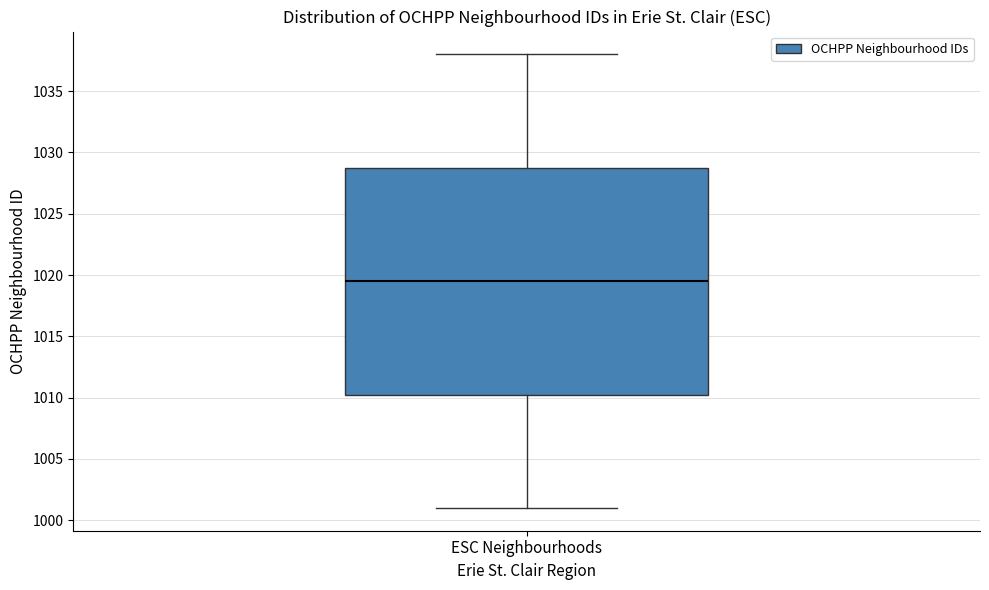

Where is the lower edge of the box for ESC Neighbourhoods on the y-axis? The values are not printed on the chart, so give them approximately, as read against the axis.

1010.5